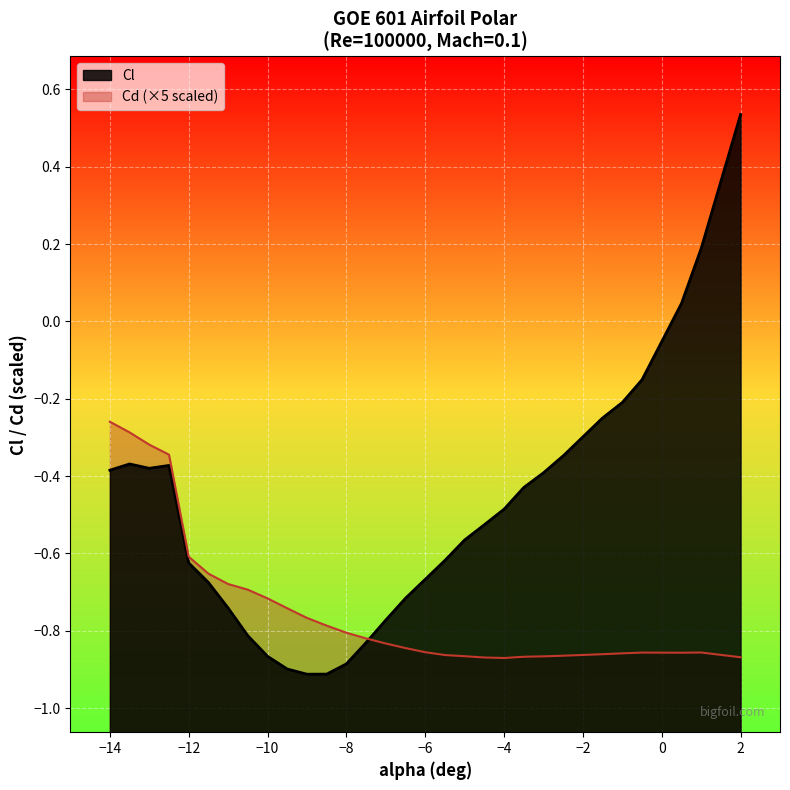

How many times do Cl and Cd cross each other?

1